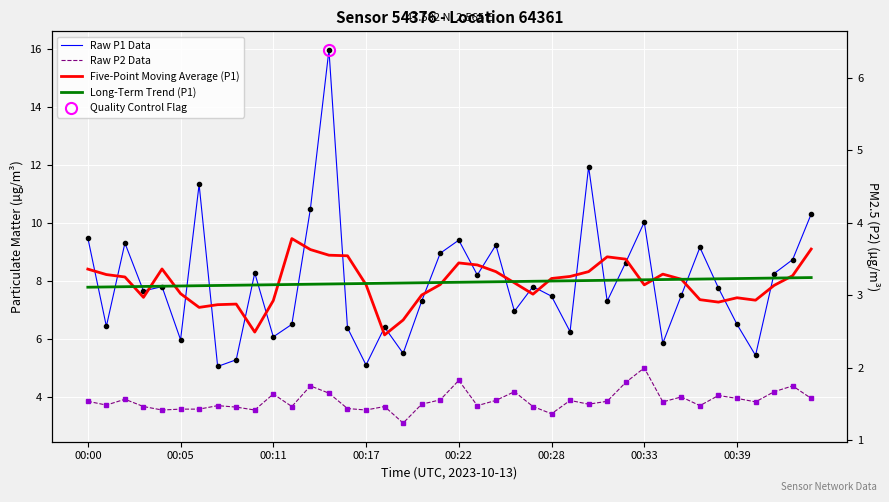

The Raw P1 Data series shows 10.9 at 00:05. True or false?

False